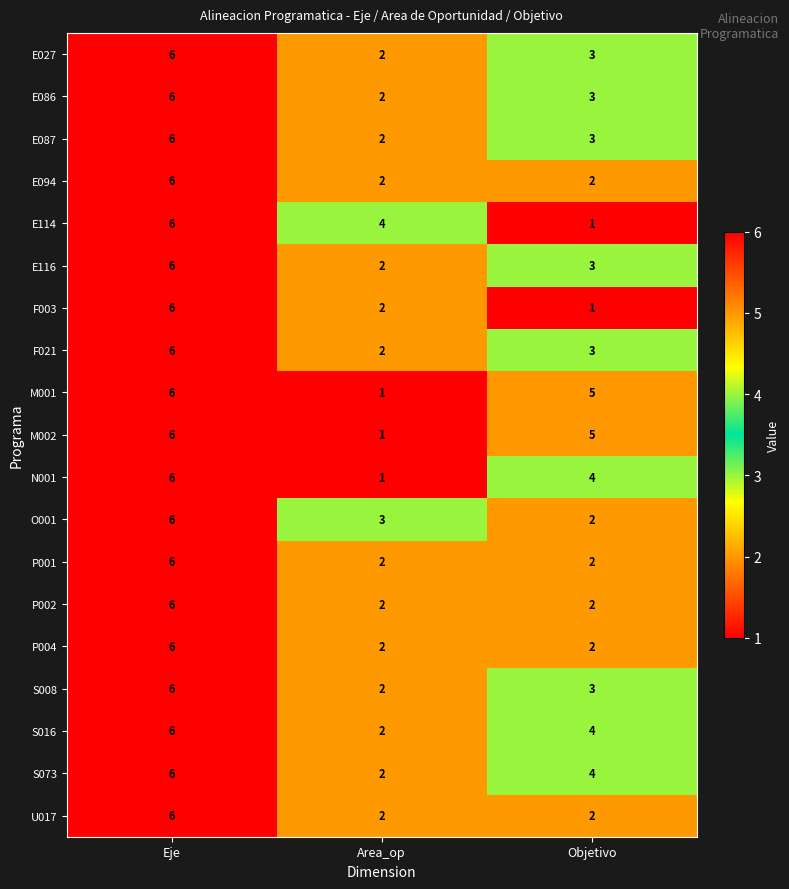

What is the difference between the highest and lowest values at Area_op?

3